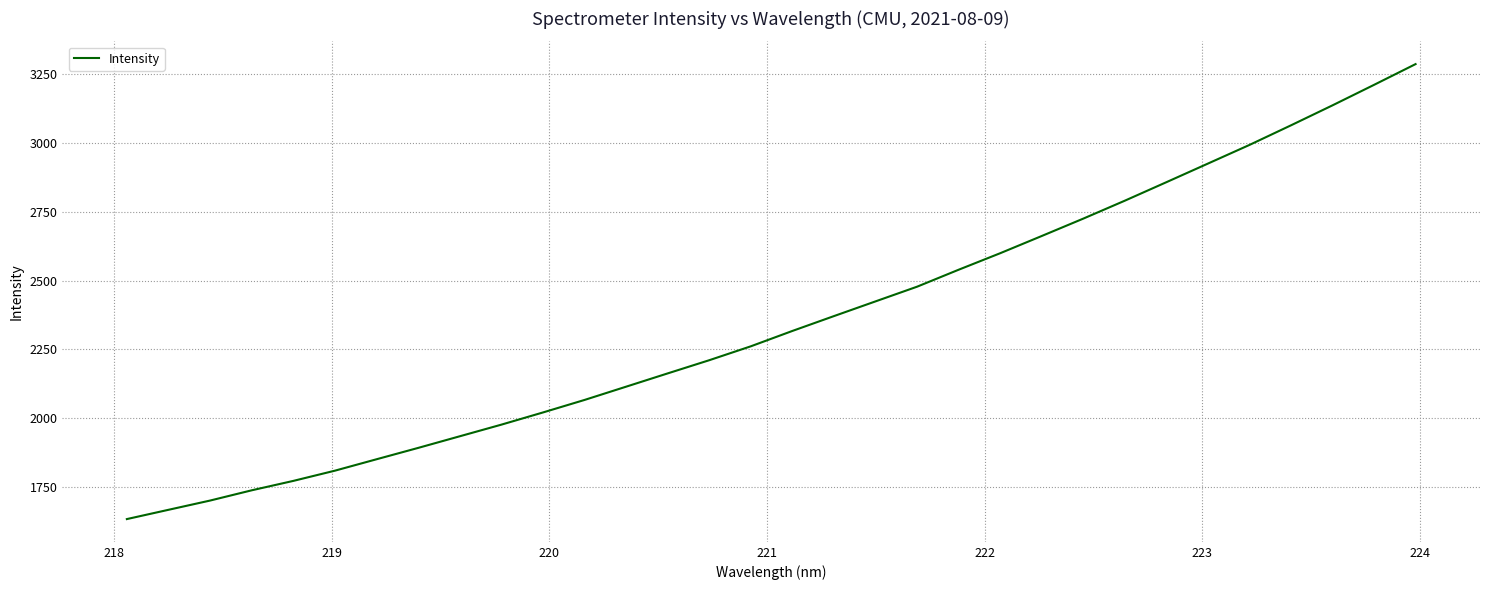

What is the difference between the maximum and minimum values?

1650.6